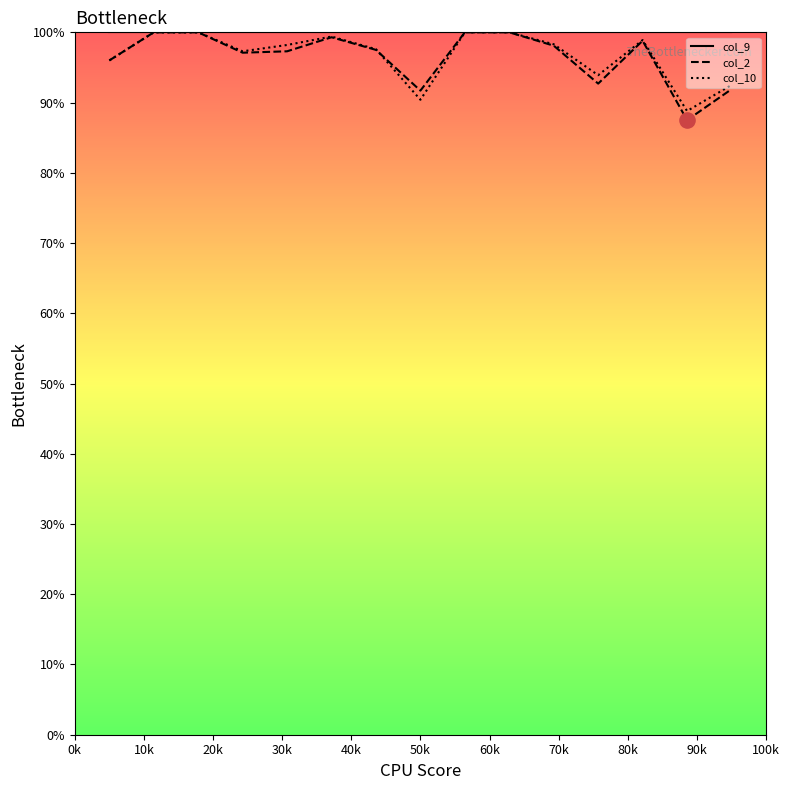

What is the greatest value displayed?

100.0